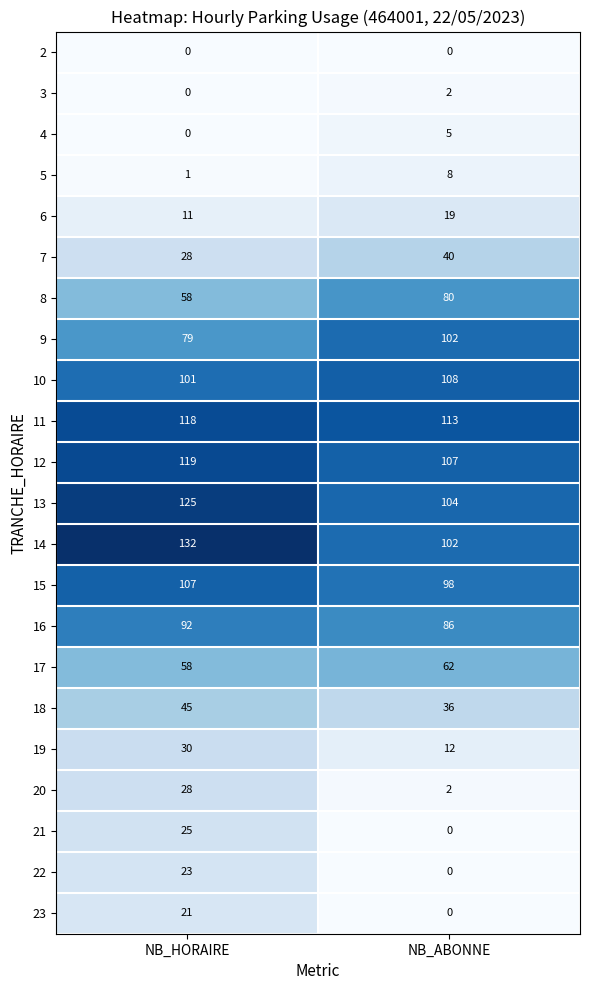

What is the maximum value for 15?

107